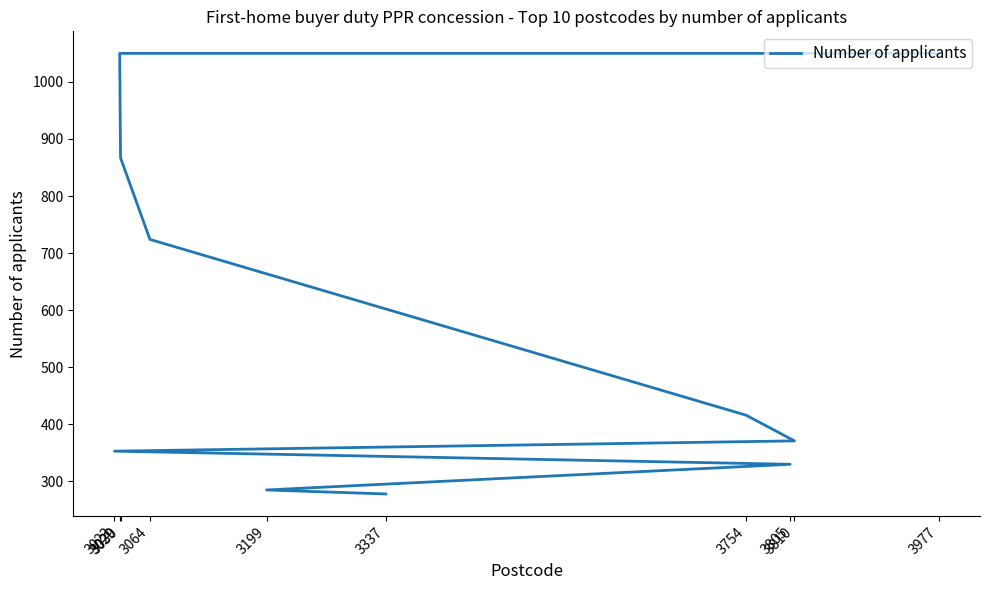

How many lines are shown in the chart?

1